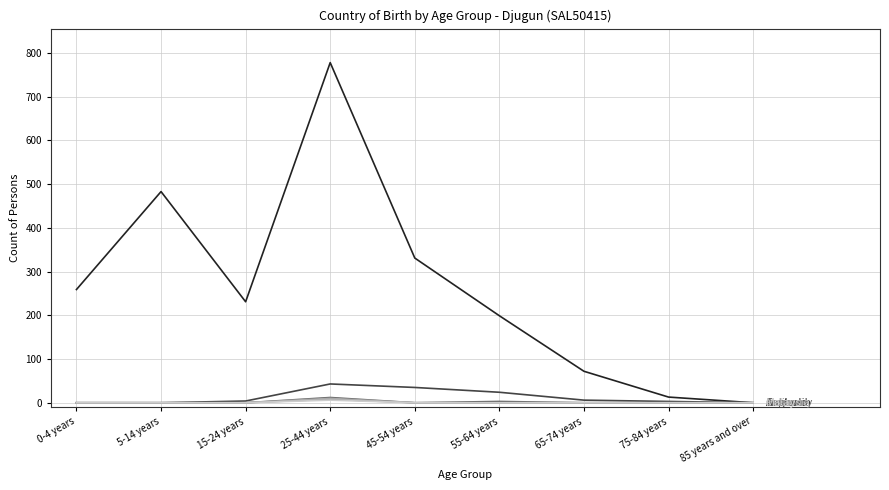

At which category is the sum across all series the highest?

25-44 years